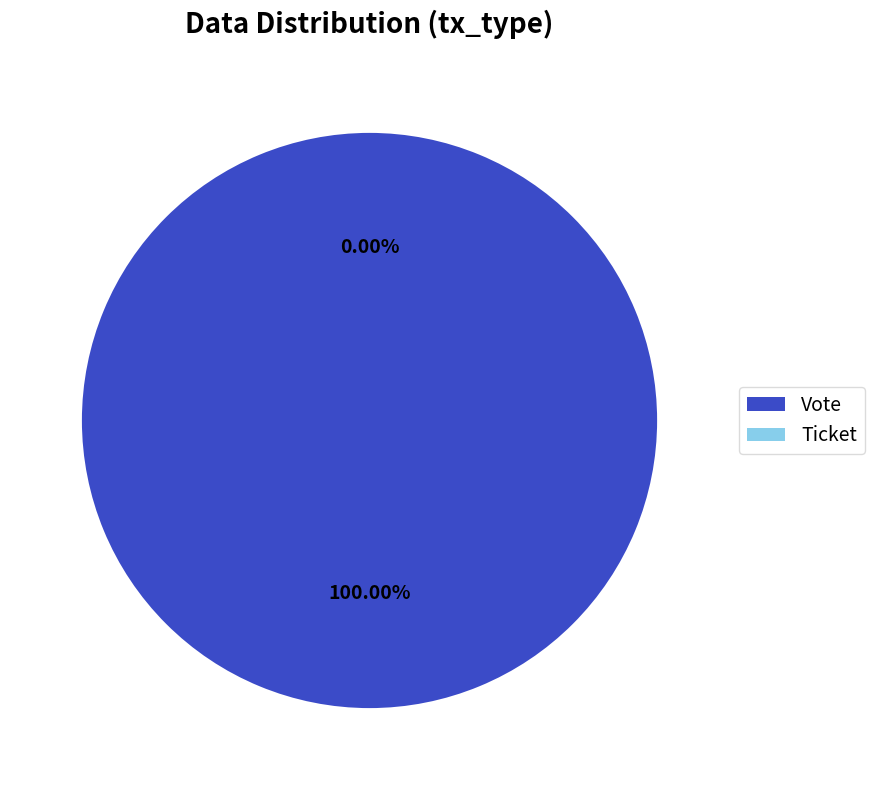

Which category accounts for the majority?

Vote